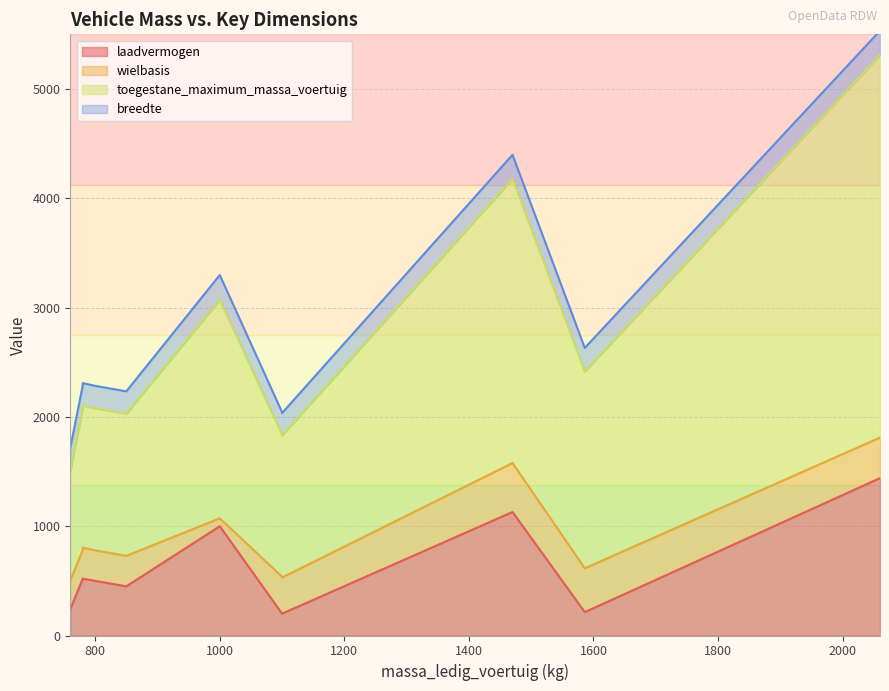

Which series has the widest spread of values?

toegestane_maximum_massa_voertuig